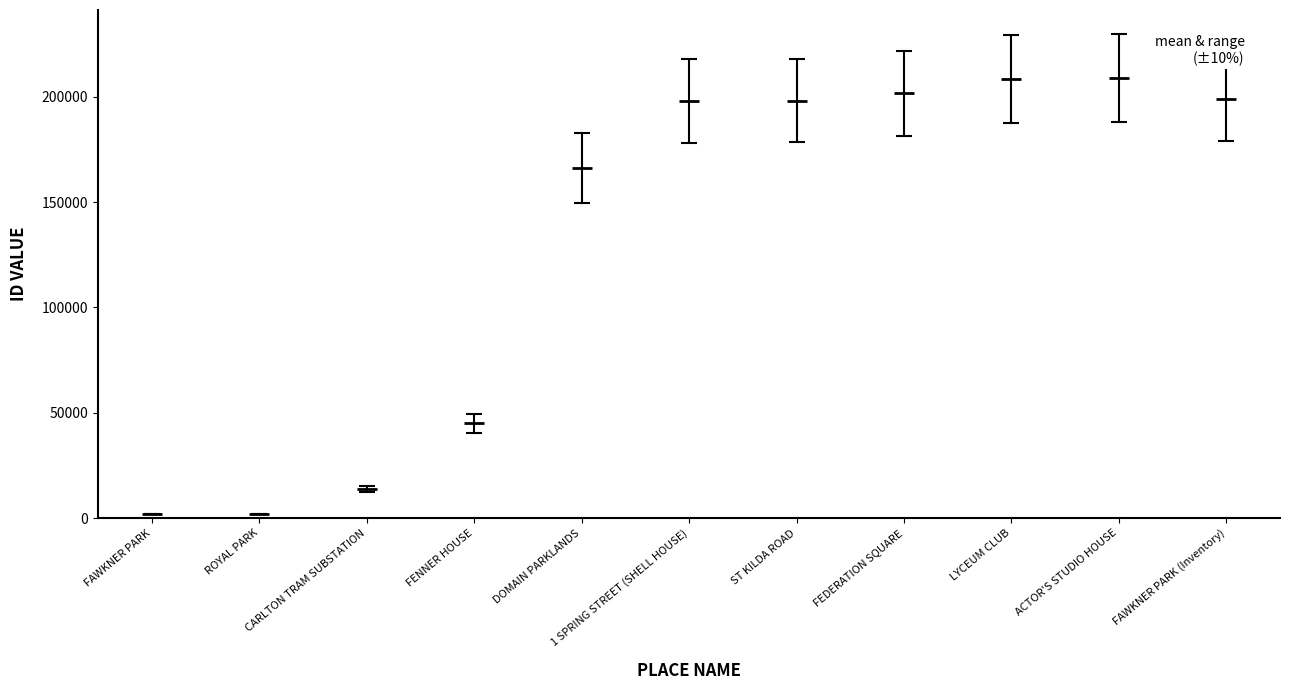

What is the label of the 9th point from the left?

LYCEUM CLUB